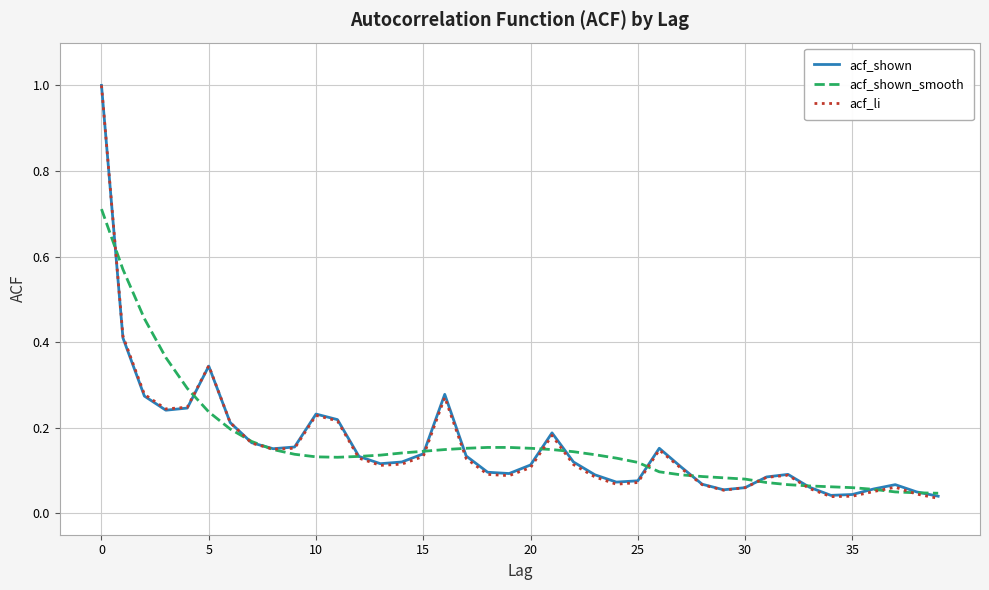

Reading left to right, extract all data points from this chart.

acf_shown: 1.0	0.4	0.3	0.2	0.2	0.3	0.2	0.2	0.2	0.2	0.2	0.2	0.1	0.1	0.1	0.1	0.3	0.1	0.1	0.1	0.1	0.2	0.1	0.1	0.1	0.1	0.2	0.1	0.1	0.1	0.1	0.1	0.1	0.1	0.0	0.0	0.1	0.1	0.1	0.0
acf_shown_smooth: 0.7	0.6	0.5	0.4	0.3	0.2	0.2	0.2	0.1	0.1	0.1	0.1	0.1	0.1	0.1	0.1	0.1	0.2	0.2	0.2	0.2	0.1	0.1	0.1	0.1	0.1	0.1	0.1	0.1	0.1	0.1	0.1	0.1	0.1	0.1	0.1	0.1	0.1	0.0	0.0
acf_li: 1.0	0.4	0.3	0.2	0.2	0.3	0.2	0.2	0.1	0.2	0.2	0.2	0.1	0.1	0.1	0.1	0.3	0.1	0.1	0.1	0.1	0.2	0.1	0.1	0.1	0.1	0.1	0.1	0.1	0.1	0.1	0.1	0.1	0.1	0.0	0.0	0.1	0.1	0.0	0.0